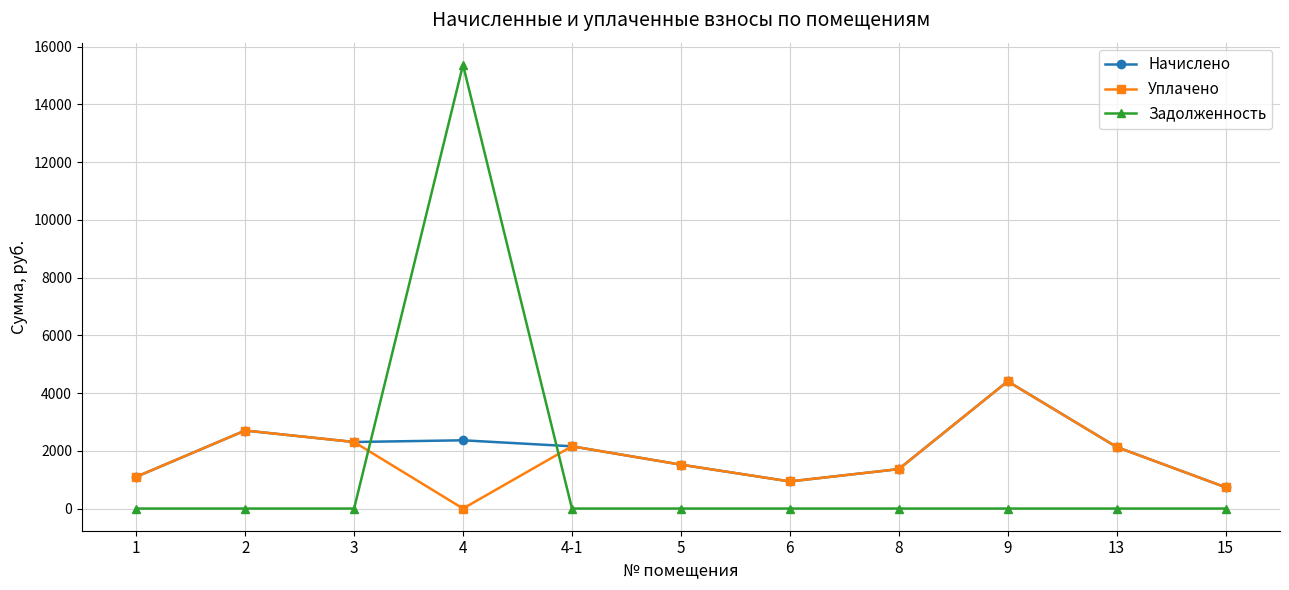

What are all the series names shown in the legend?

Начислено, Уплачено, Задолженность